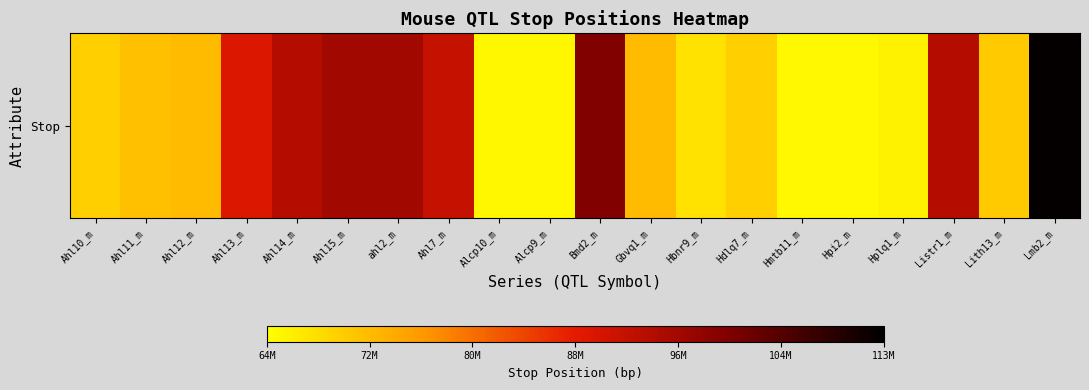

How many distinct data groups are displayed?

1